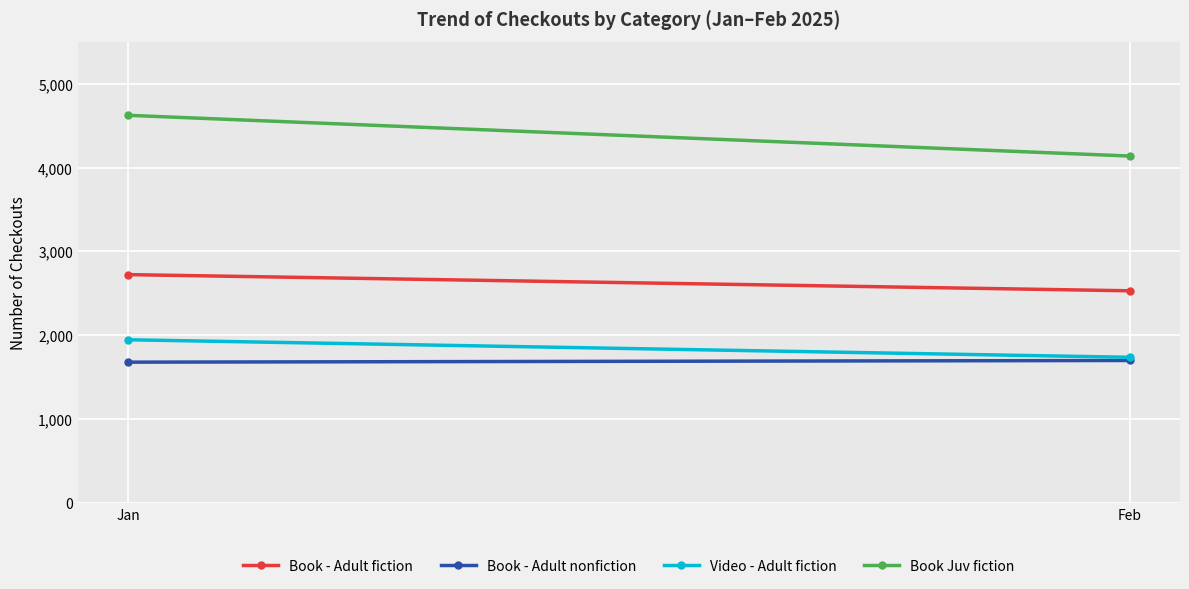

What is the sum of all Book - Adult nonfiction values?

3378